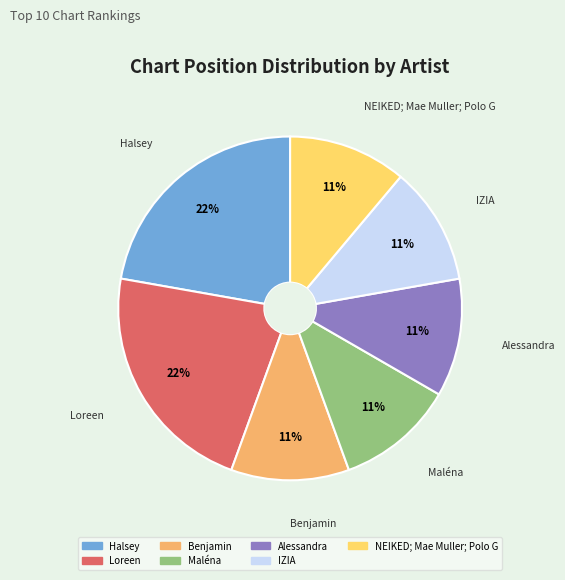

Does any single category account for the majority?

No